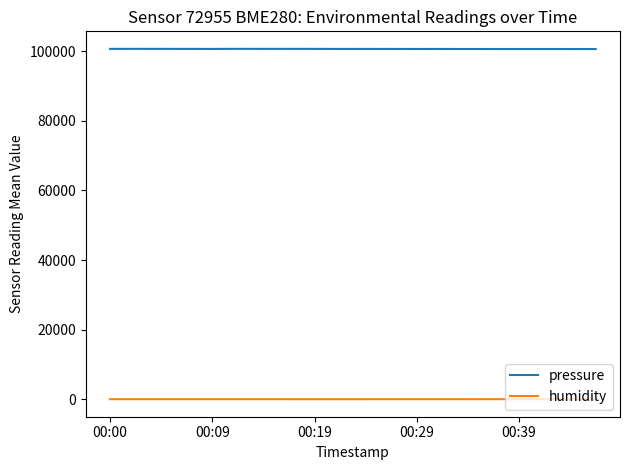

True or false: pressure and humidity intersect in this chart.

False